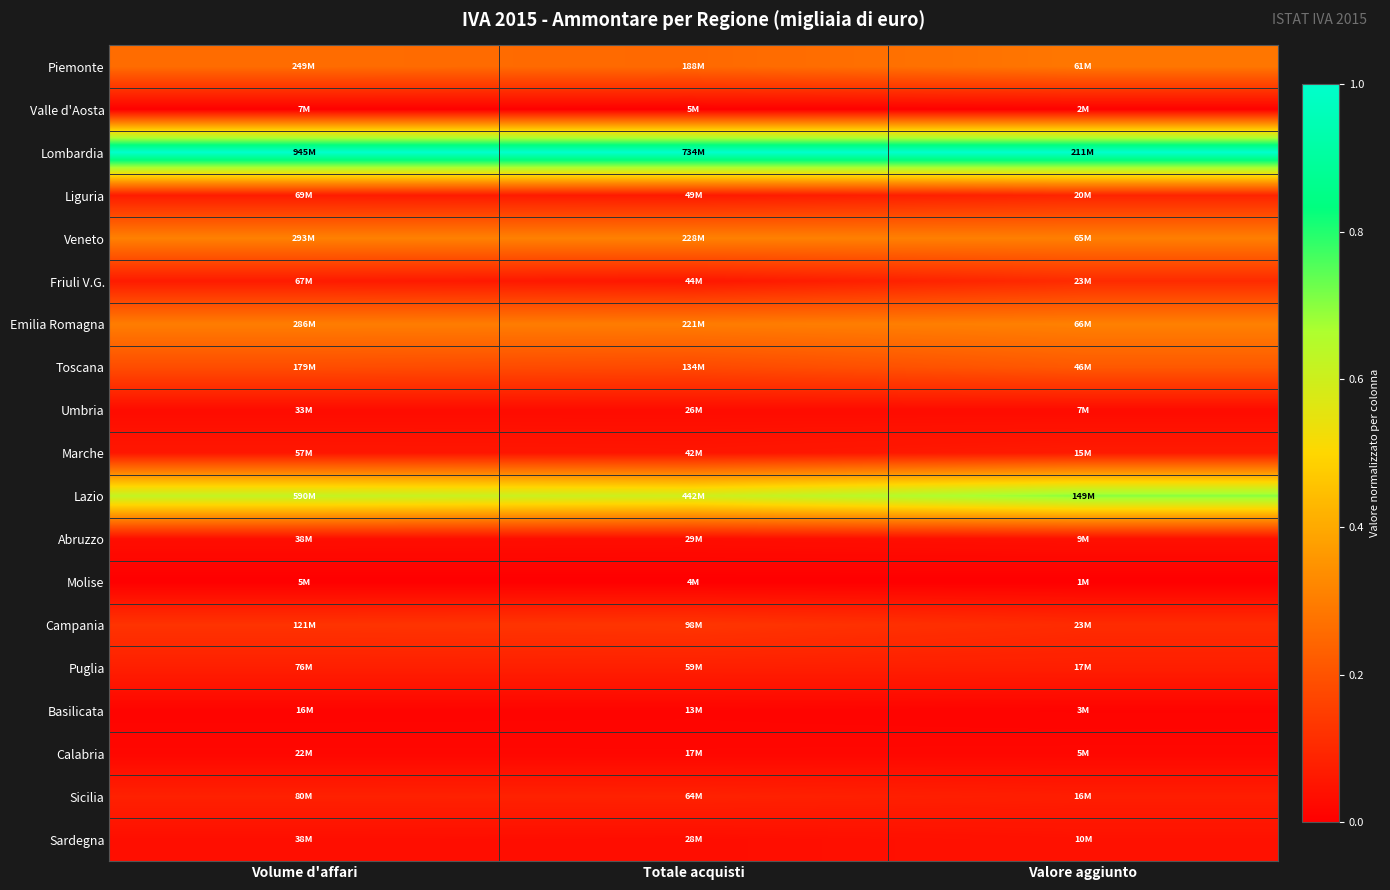

Which has a higher value, Totale acquisti or Volume d'affari?

Volume d'affari